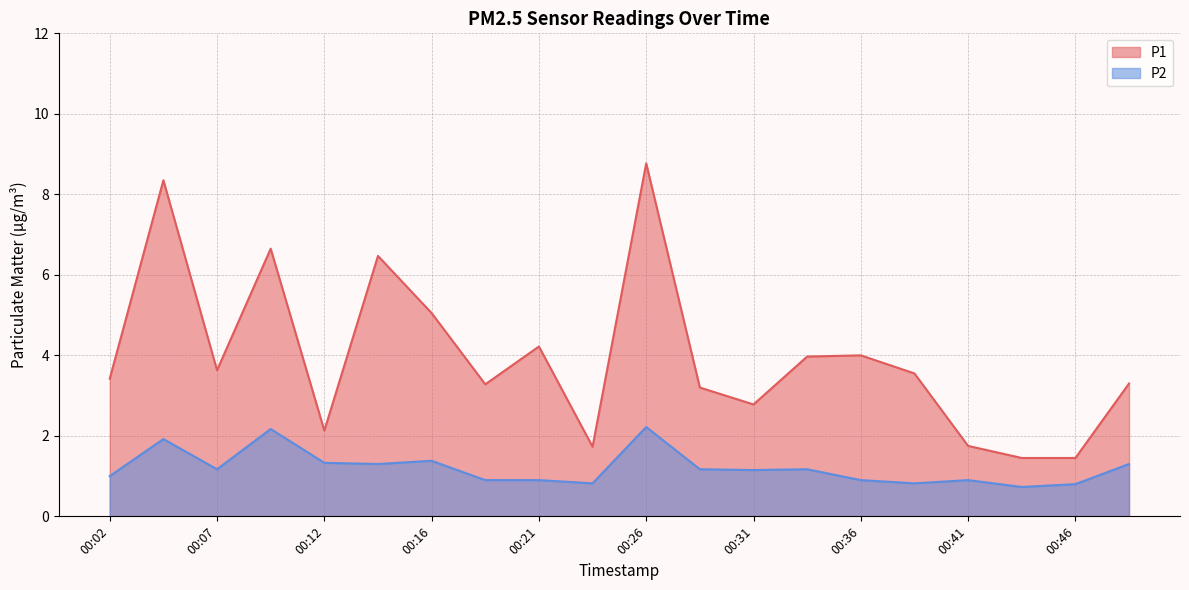

How many lines are shown in the chart?

2